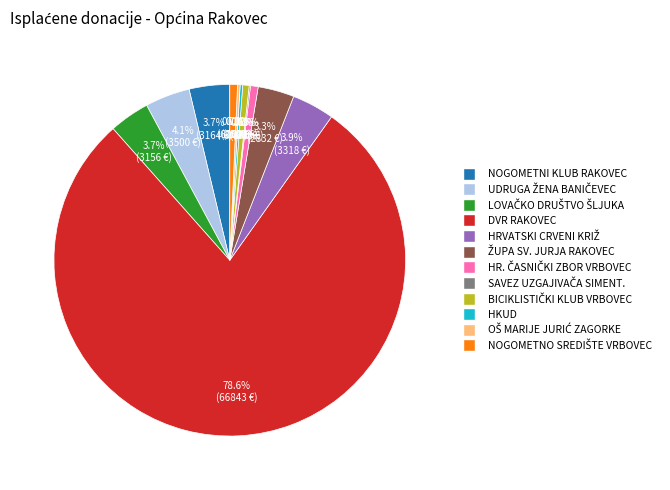

Is there any slice that represents more than half of the pie?

Yes